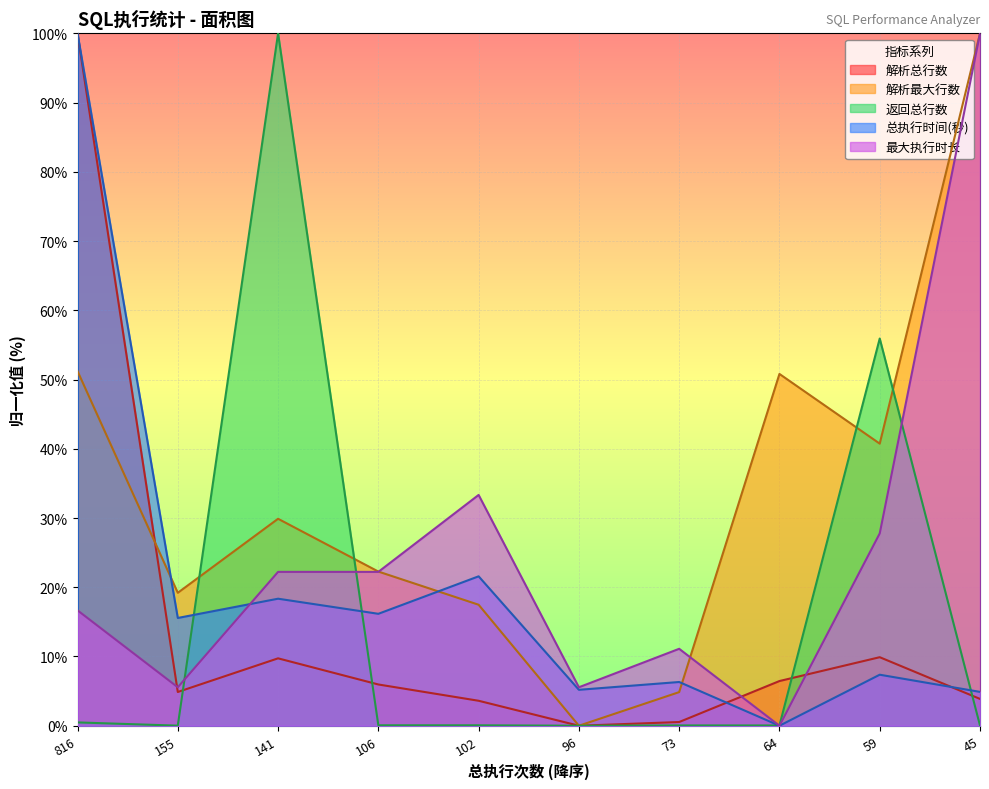

Where is 总执行时间(秒) nearest to the value 50?

102